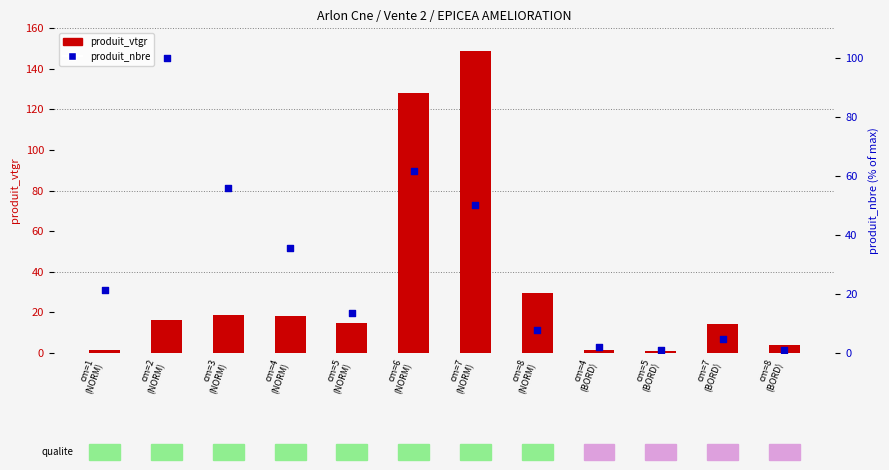

Which series reaches the minimum Y coordinate?

produit_nbre